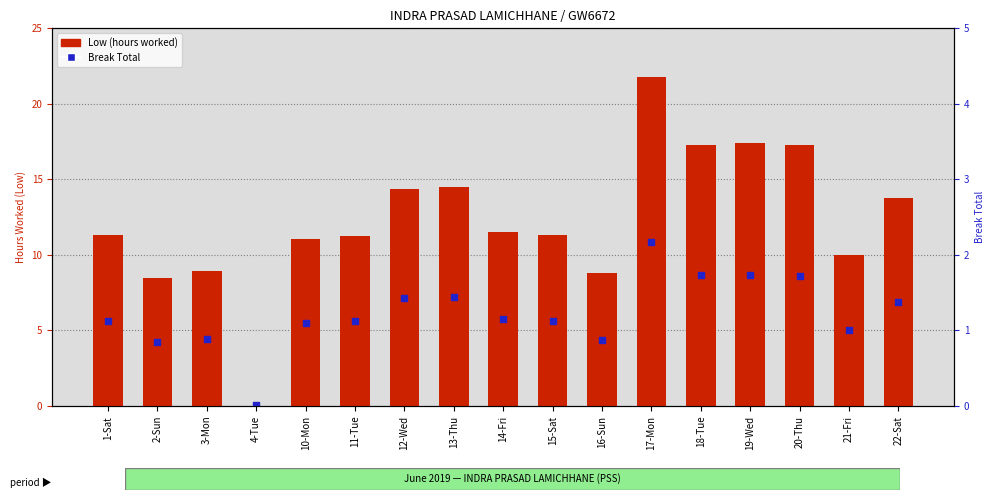

What are all the series names shown in the legend?

Low (hours worked), Break Total